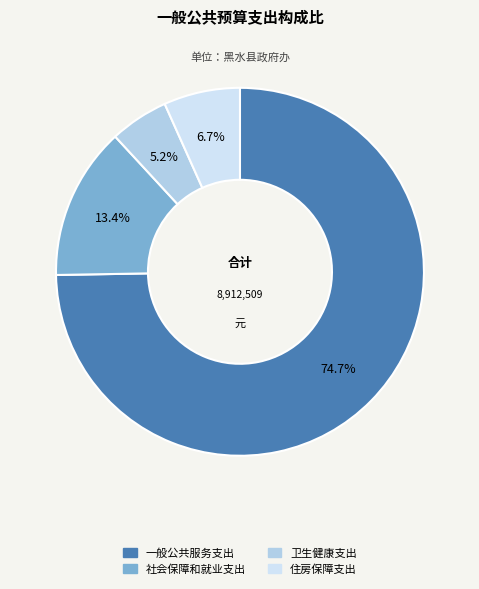

Is it true that 社会保障和就业支出 is 13% of the pie?

True